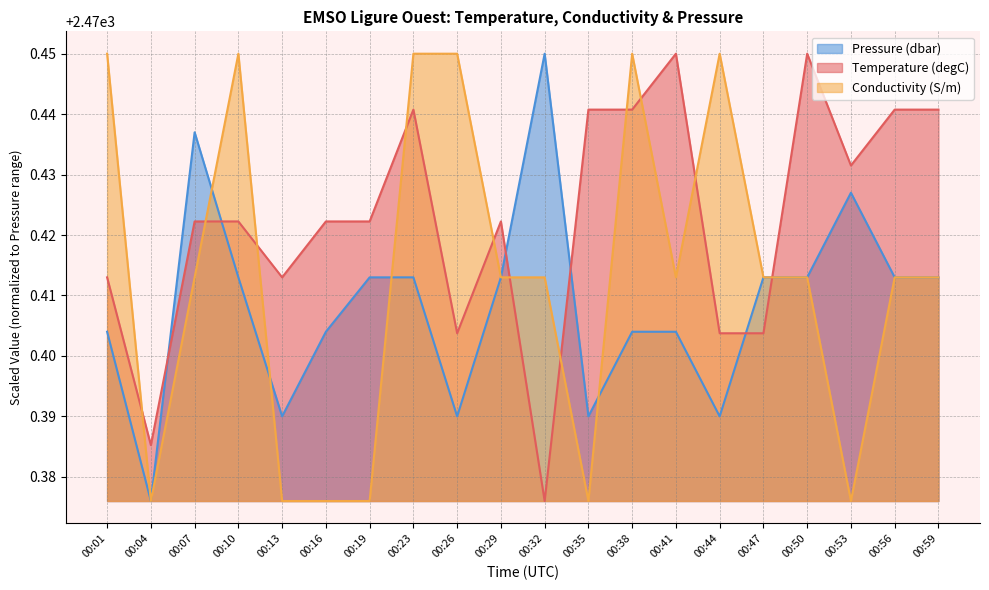

Reading left to right, what are all the values shown in this chart?

Temperature (degC): 2470.4	2470.4	2470.4	2470.4	2470.4	2470.4	2470.4	2470.4	2470.4	2470.4	2470.4	2470.4	2470.4	2470.4	2470.4	2470.4	2470.4	2470.4	2470.4	2470.4
Conductivity (S/m): 2470.4	2470.4	2470.4	2470.4	2470.4	2470.4	2470.4	2470.4	2470.4	2470.4	2470.4	2470.4	2470.4	2470.4	2470.4	2470.4	2470.4	2470.4	2470.4	2470.4
Pressure (dbar): 2470.4	2470.4	2470.4	2470.4	2470.4	2470.4	2470.4	2470.4	2470.4	2470.4	2470.4	2470.4	2470.4	2470.4	2470.4	2470.4	2470.4	2470.4	2470.4	2470.4